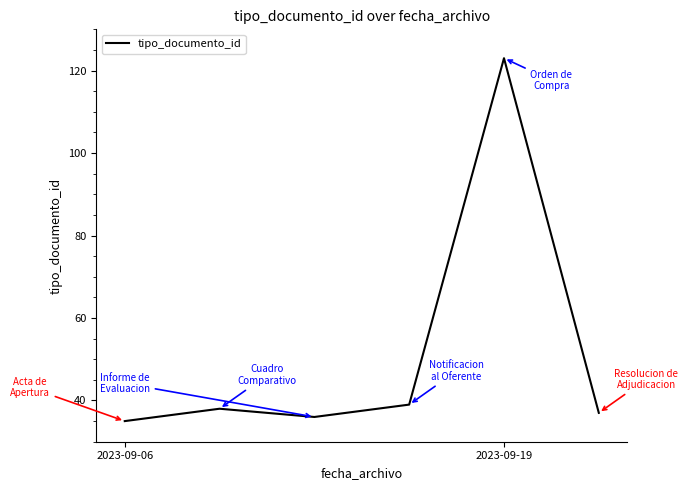

What is the difference between the maximum and second lowest values?

87